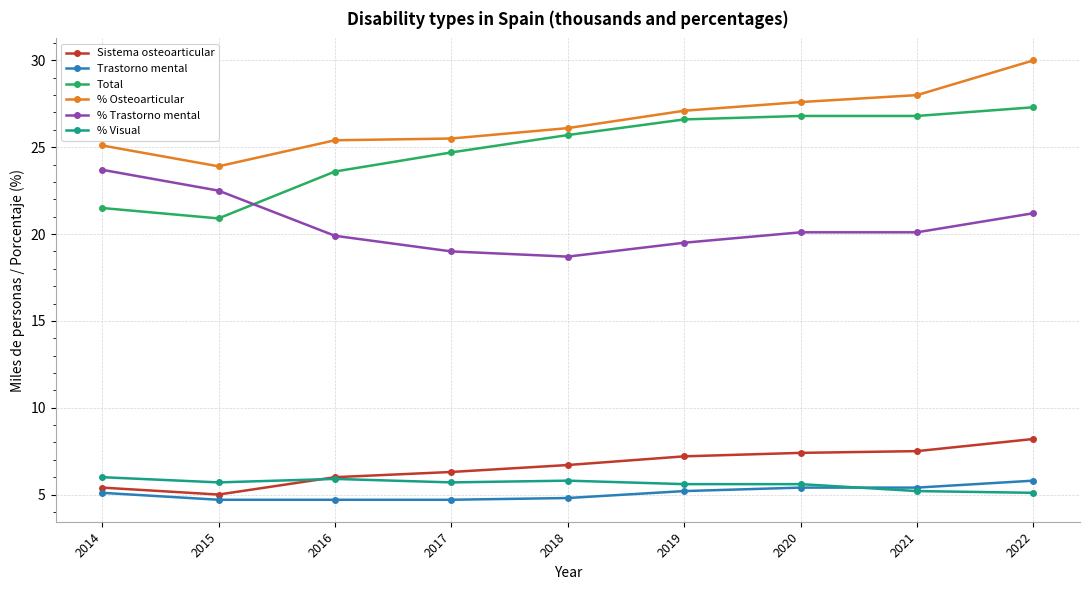

What is the spread (max minus min) of values at 2015?

19.2